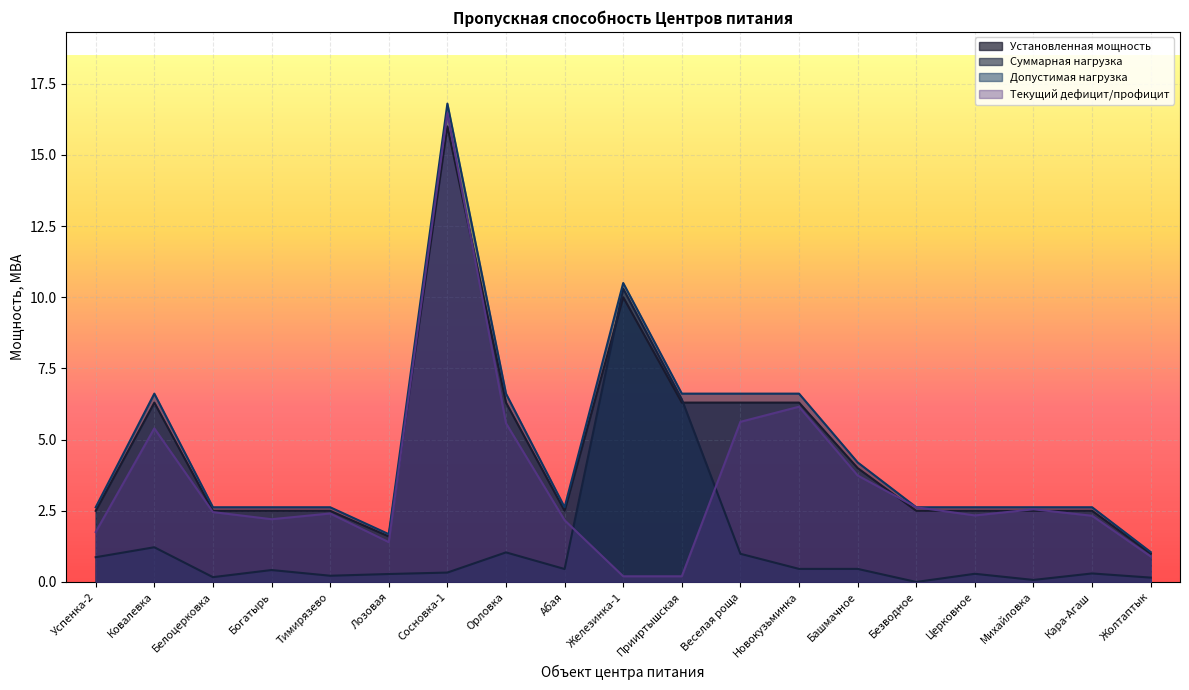

Which series has the largest range (max minus min)?

Текущий дефицит/профицит